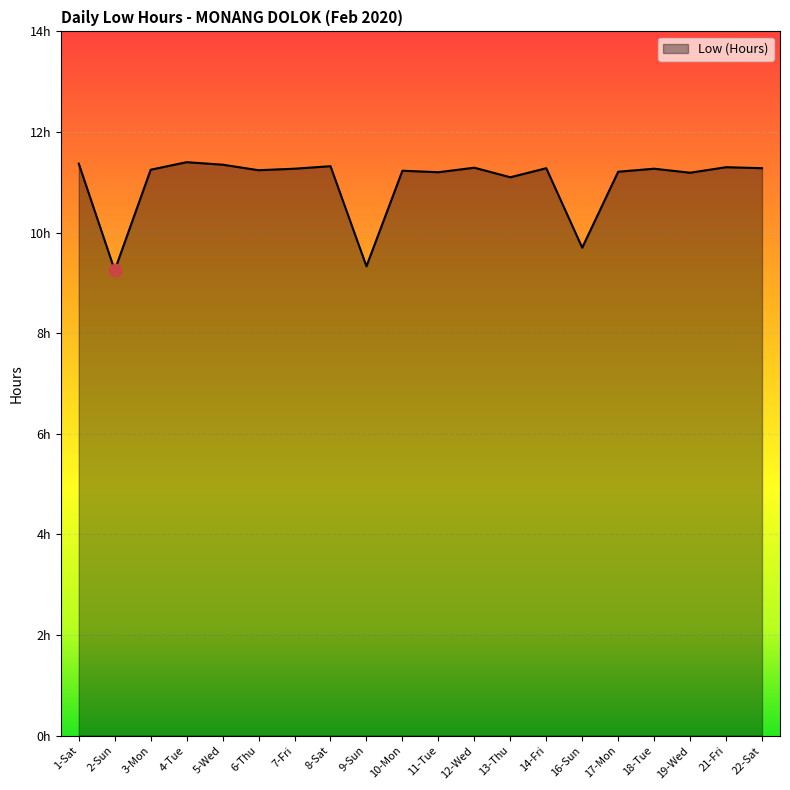

What is the ratio of the value at 18-Tue to the value at 13-Thu?

1.0